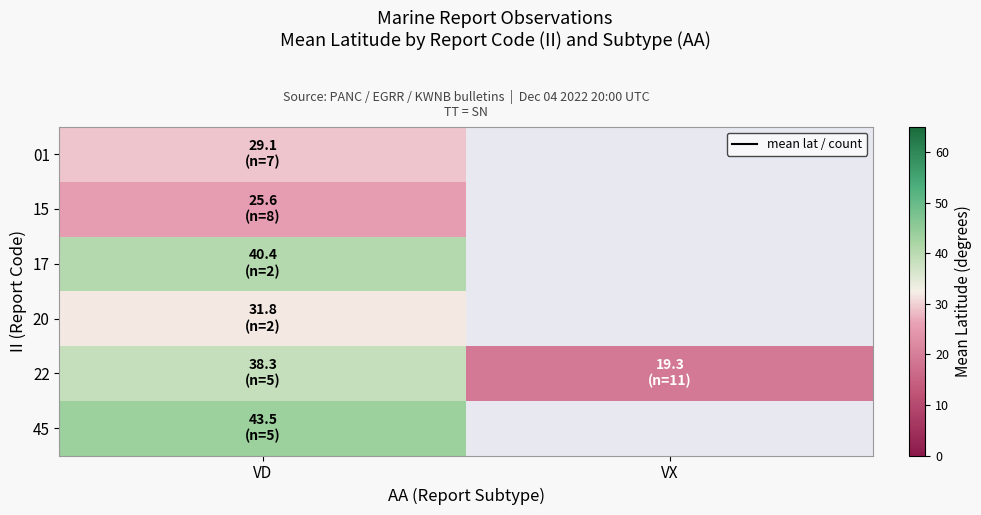

Rank the categories by 20 value from highest to lowest.

VD, VX